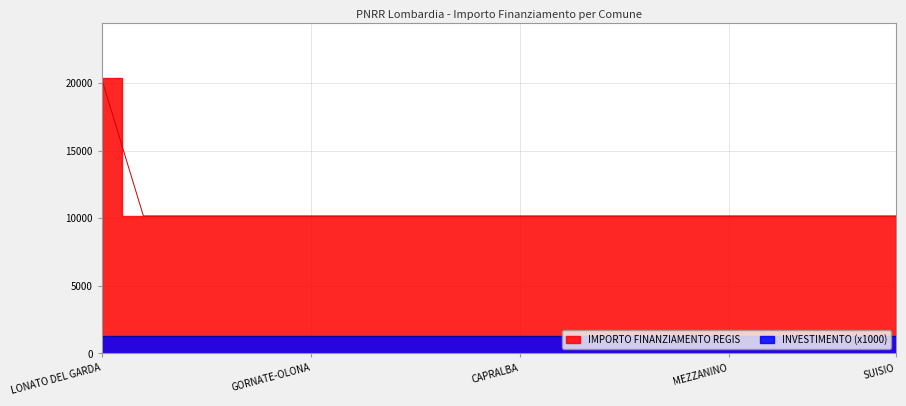

Reading left to right, what are all the values shown in this chart?

LONATO DEL GARDA=20344	GEROLA ALTA=10172	GARBAGNATE MONASTERO=10172	GROPELLO CAIROLI=10172	GOMBITO=10172	GORNATE-OLONA=10172	GAZZANIGA=10172	FIESCO=10172	GORNO=10172	INTROBIO=10172	CAPRALBA=10172	BULGAROGRASSO=10172	MADONE=10172	CALVENZANO=10172	COLLE BRIANZA=10172	MEZZANINO=10172	VELESO=10172	FONTENO=10172	CESANA BRIANZA=10172	SUISIO=10172